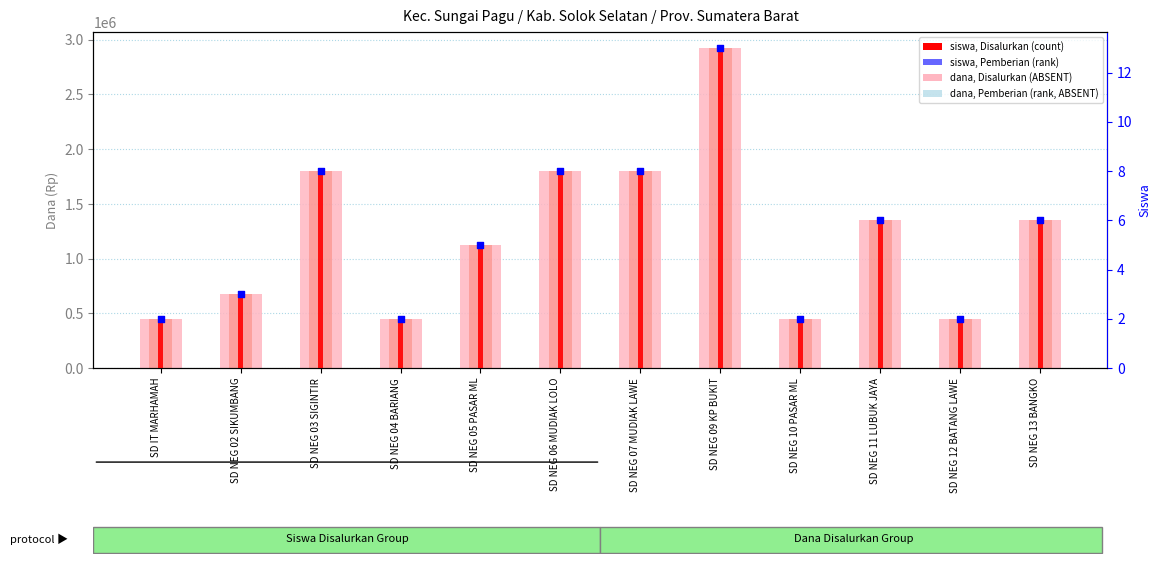

At how many categories does at least one series exceed 80425?

12